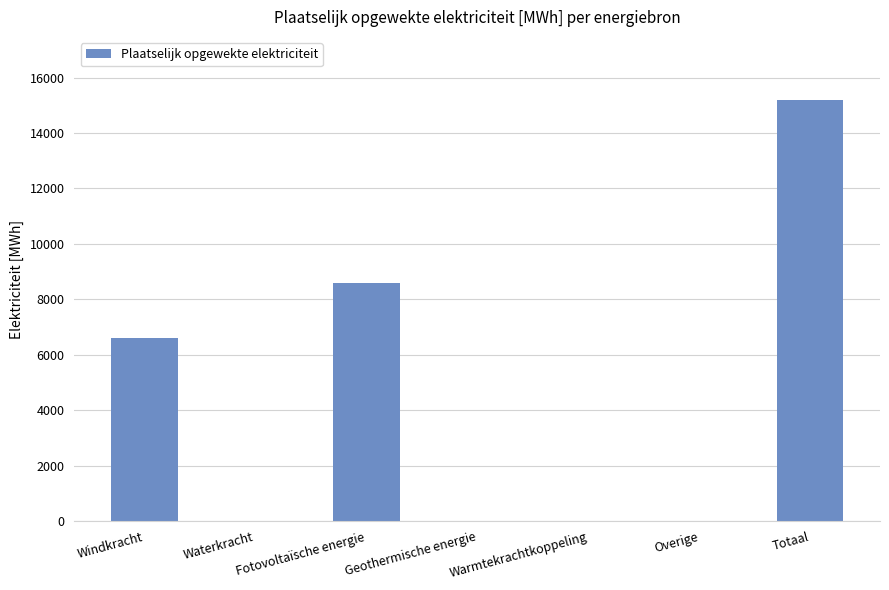

Which category has the highest value across all series?

Totaal